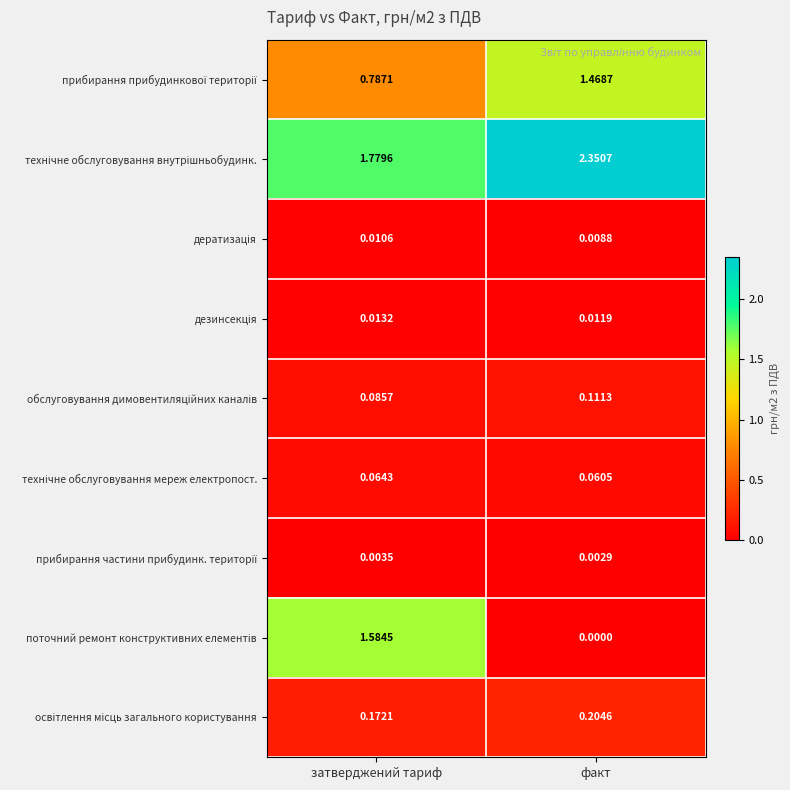

Which label corresponds to the largest value in the chart?

факт